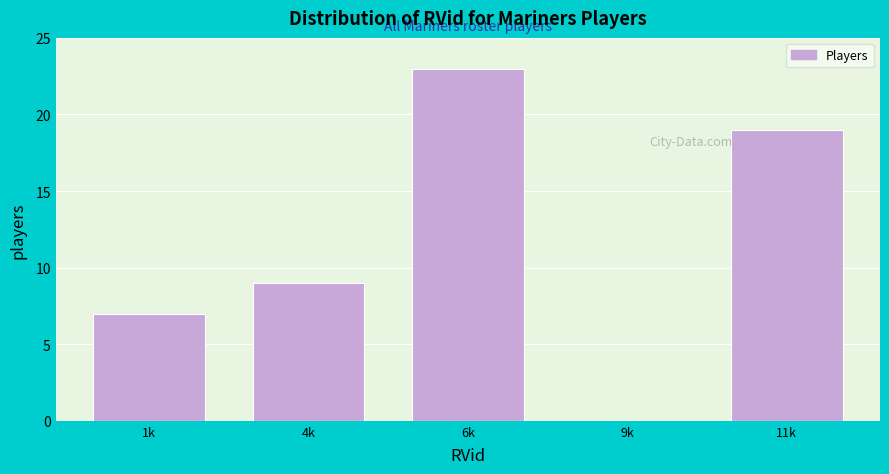

Reading left to right, extract all data points from this chart.

1k=7	4k=9	6k=23	9k=0	11k=19